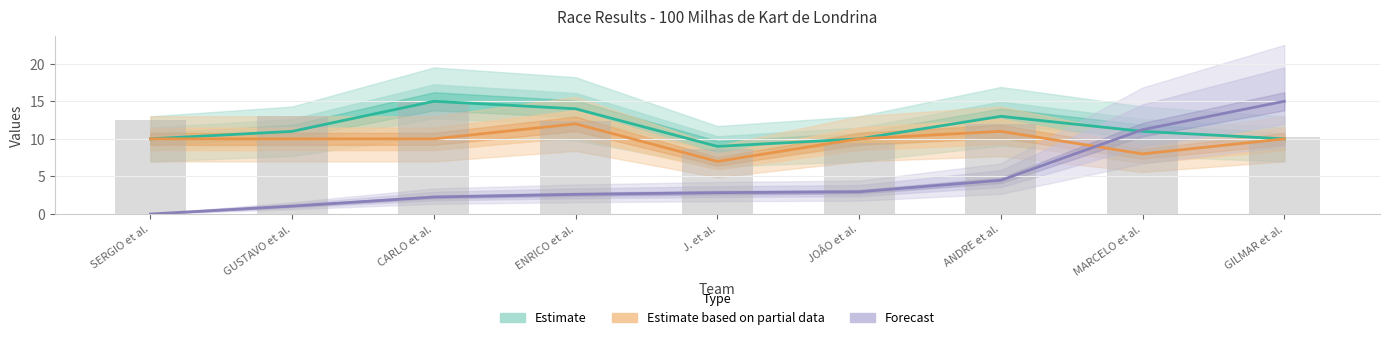

Which has a higher value, J. et al. or ANDRE et al.?

ANDRE et al.